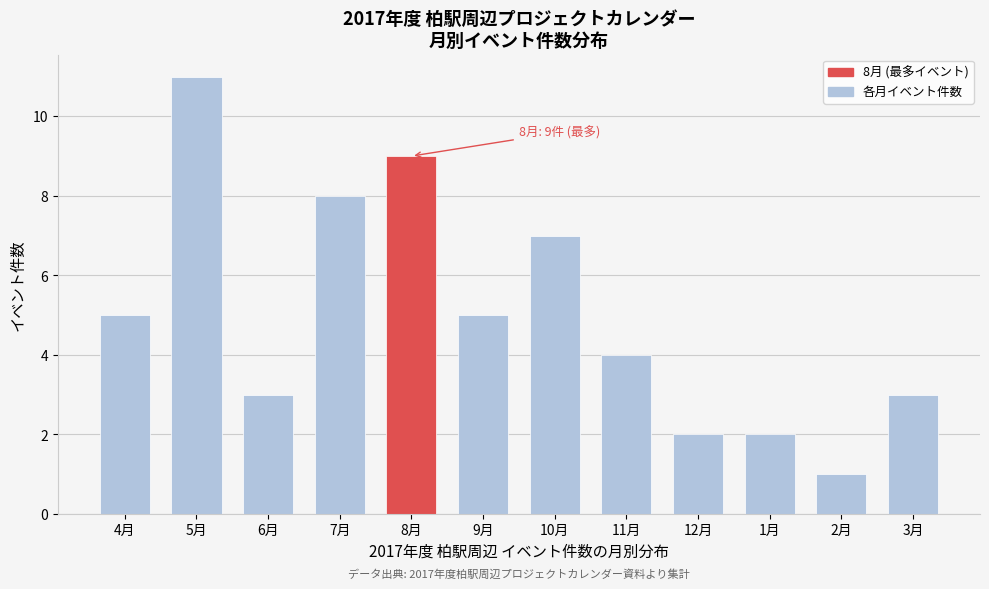

Reading right to left, list all the values displayed in this chart.

3月=3	2月=1	1月=2	12月=2	11月=4	10月=7	9月=5	8月=9	7月=8	6月=3	5月=11	4月=5